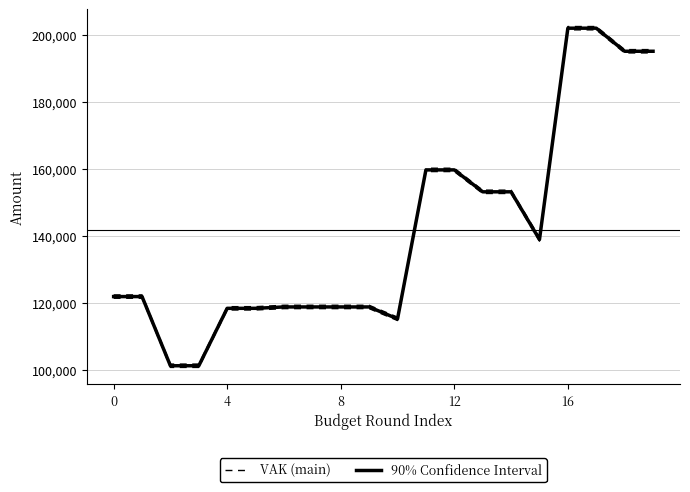

What is the greatest value displayed?

202574